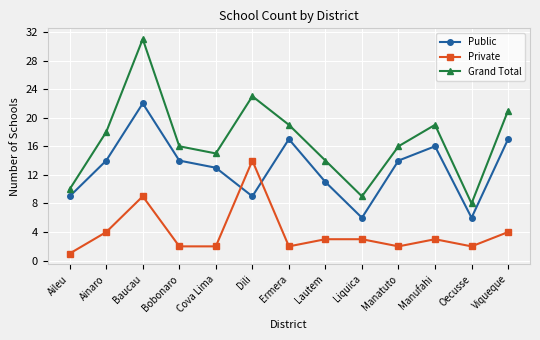

What position from the right is Oecusse?

2